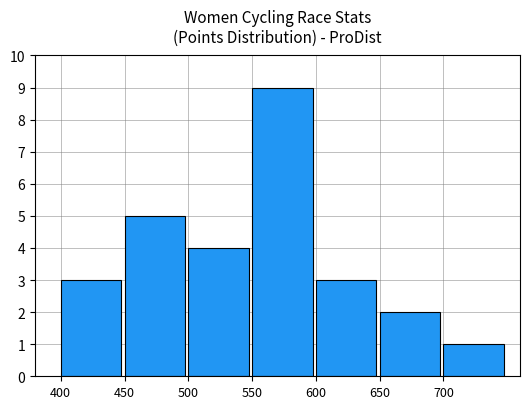

What is the difference between the second highest and second lowest values?

3